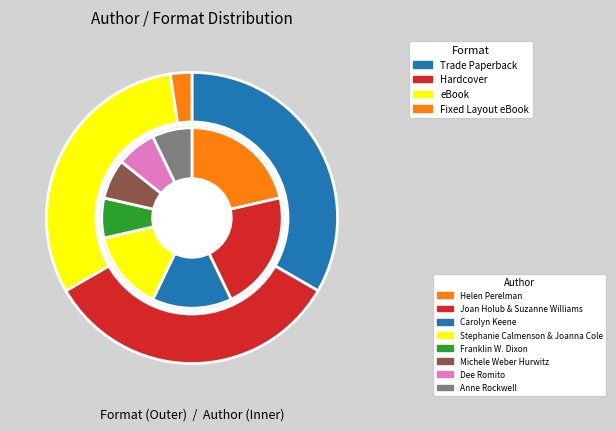

To the nearest percent, what percentage of the pie is eBook?

31%